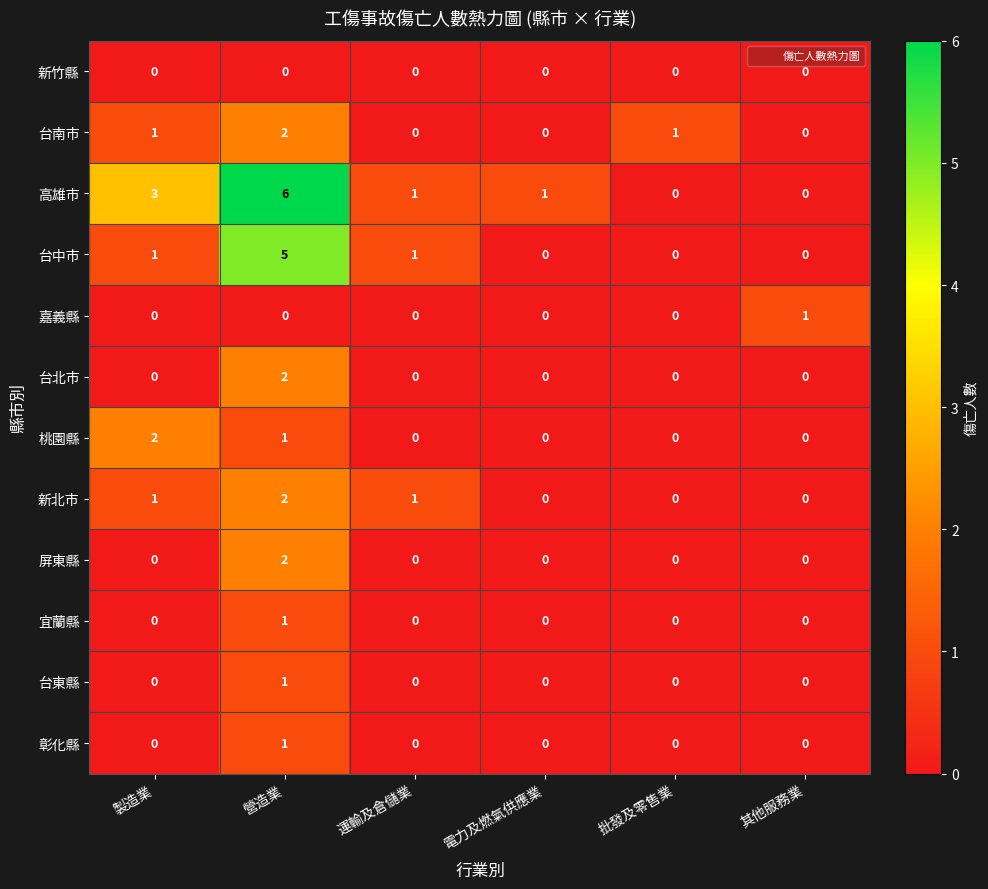

True or false: 台中市 has a value of 0 at 其他服務業.

True